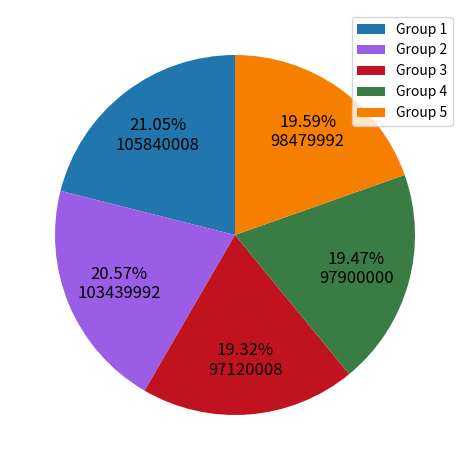

Do Group 1 and Group 2 together represent more than half of the pie?

No